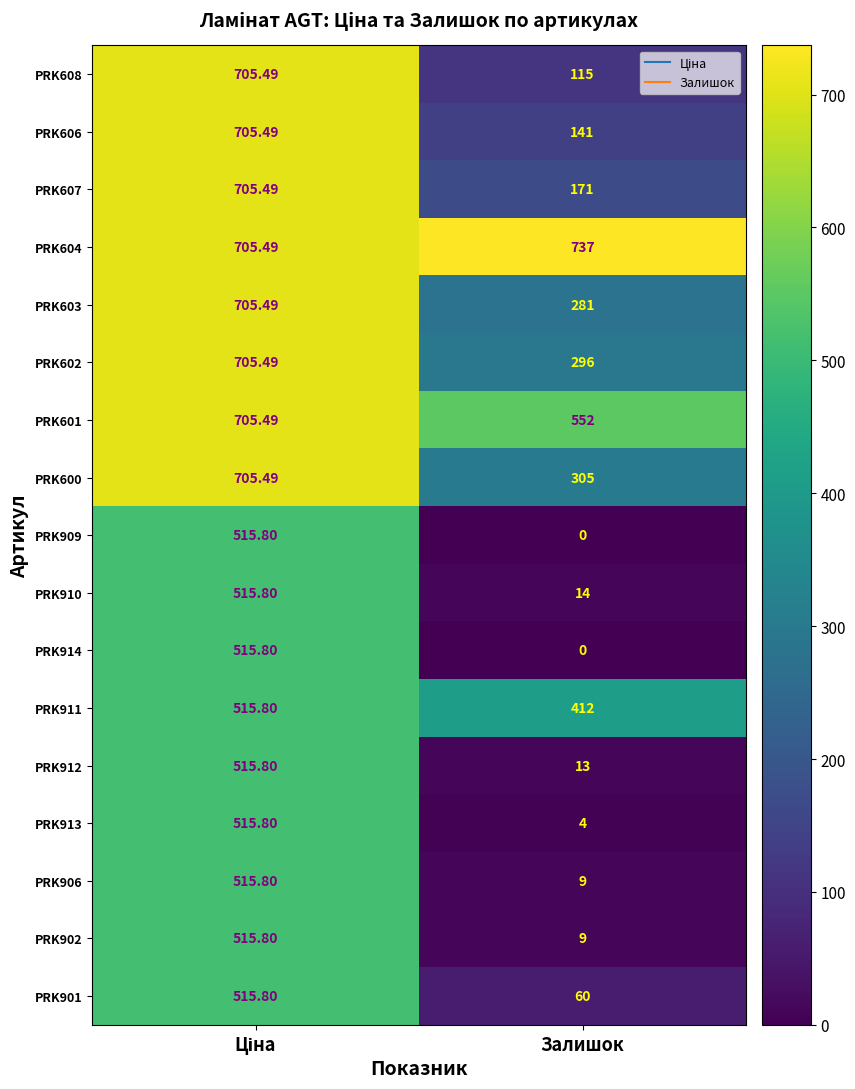

Which label corresponds to the largest value in the chart?

Залишок